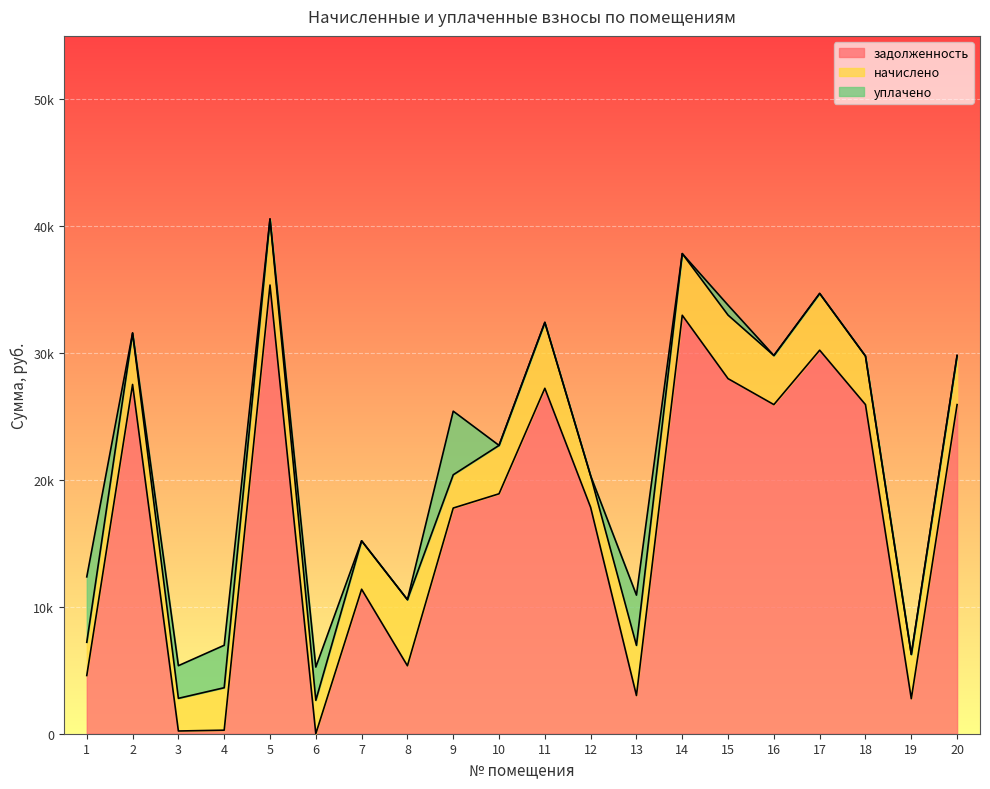

How many values in the начислено series are below 3869?

10